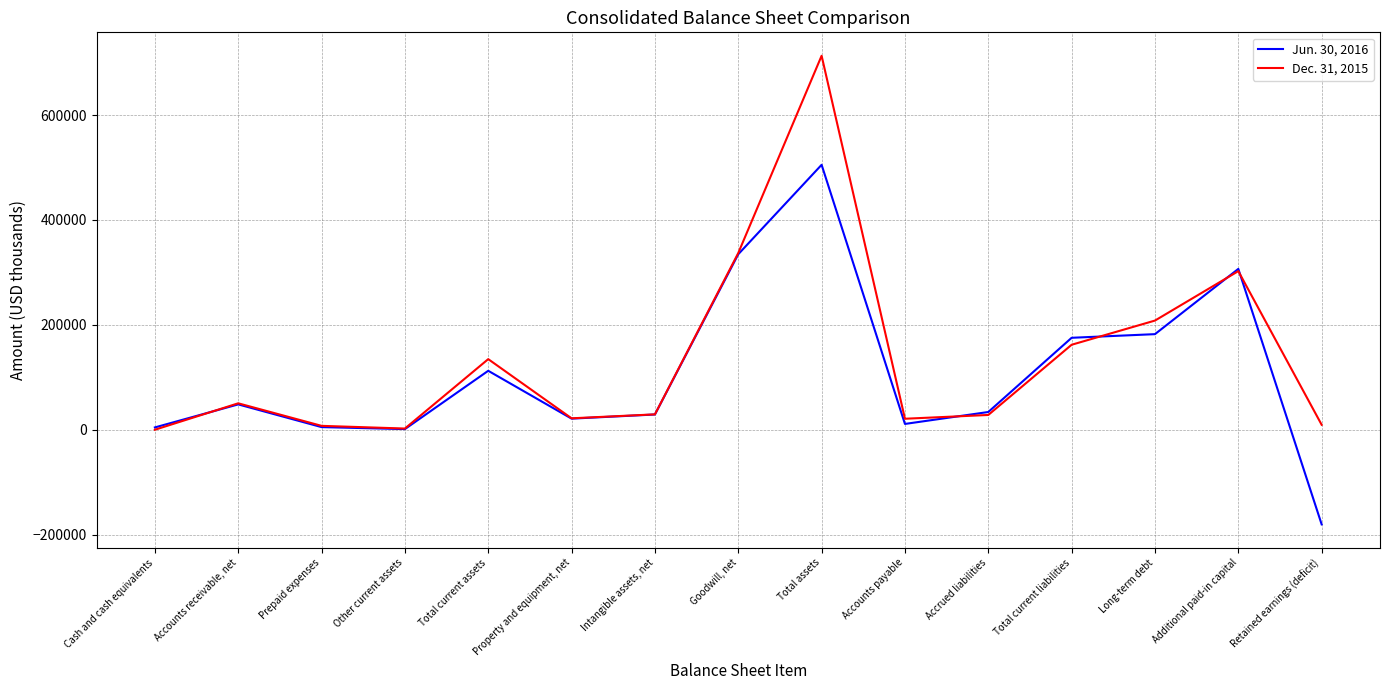

What is the sum of the Dec. 31, 2015 values at Total assets and Cash and cash equivalents?

713157